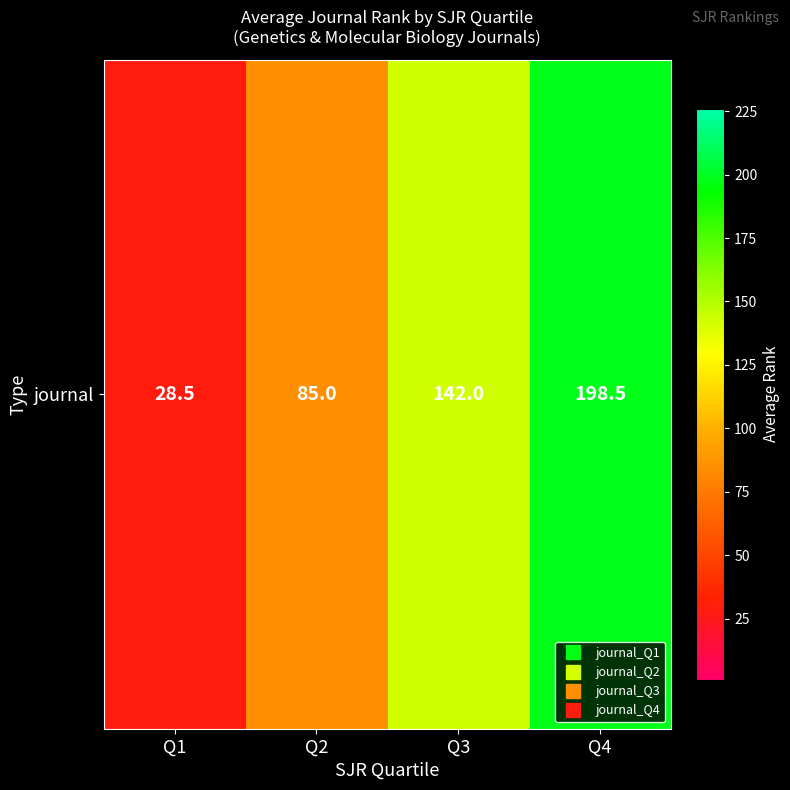

Rank the categories by value from lowest to highest.

Q1, Q2, Q3, Q4